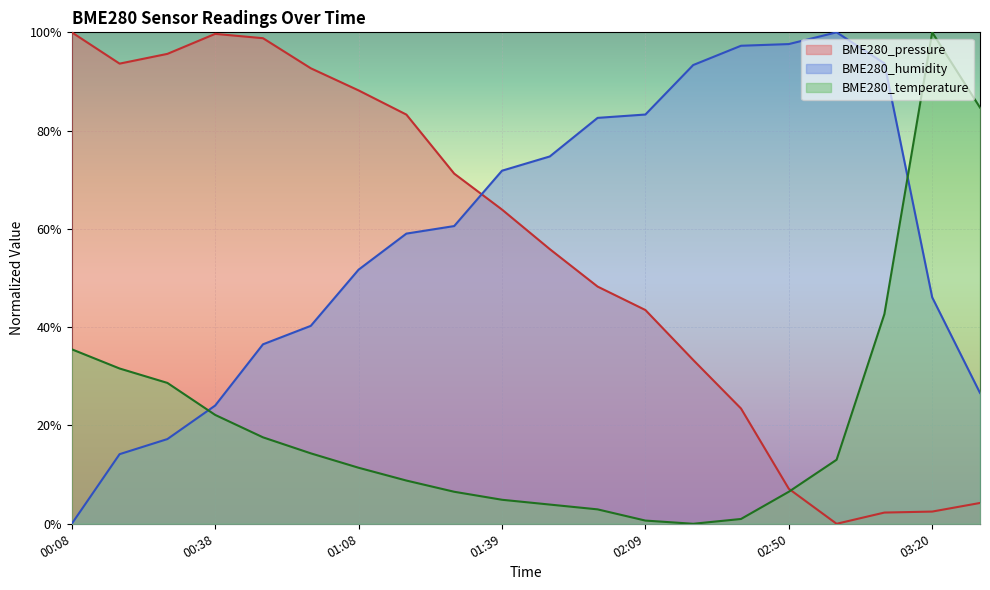

At which category does BME280_temperature reach its first local peak?

03:20